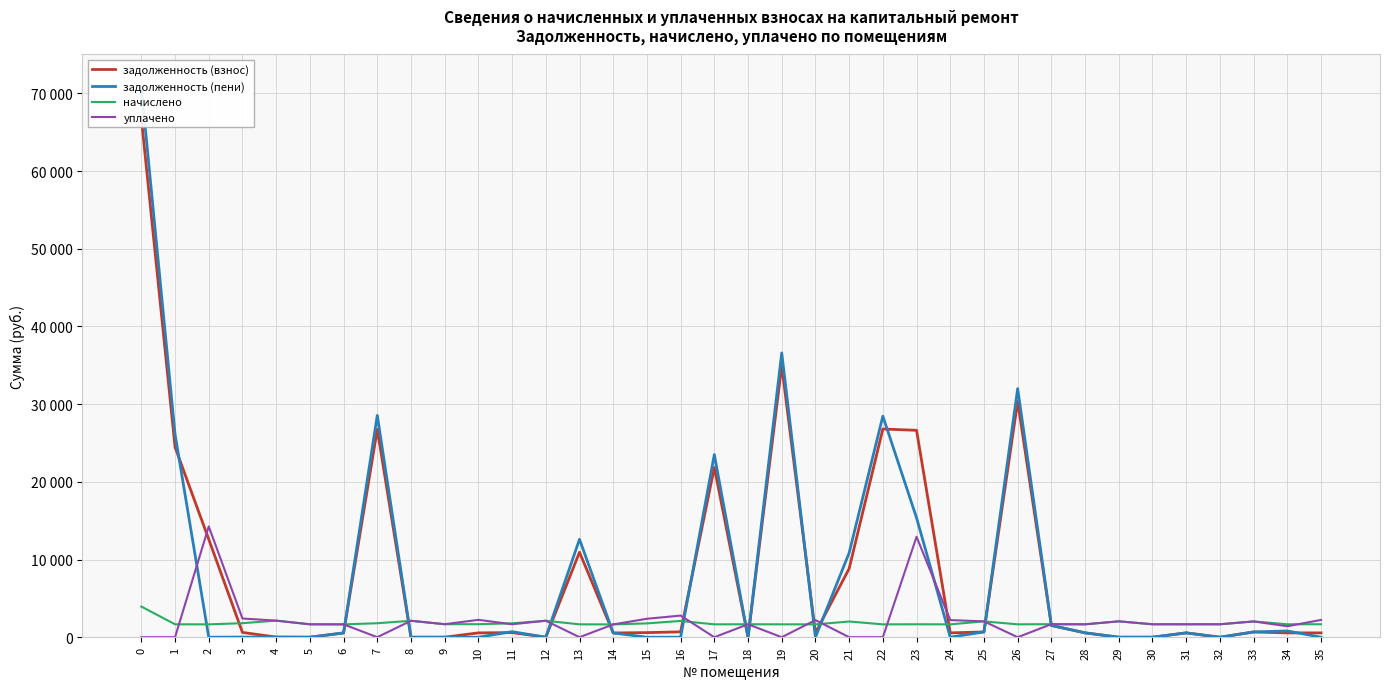

Count the number of data series in this chart.

4